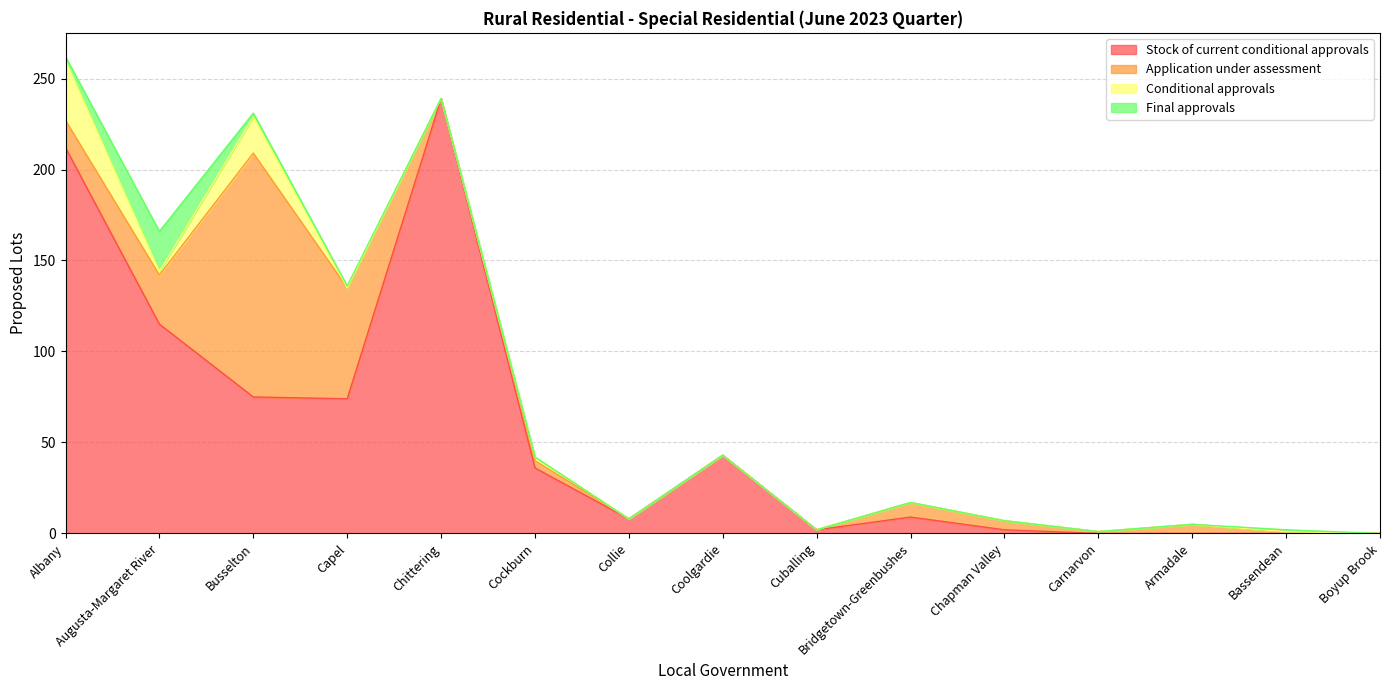

Does the chart have visible grid lines?

Yes